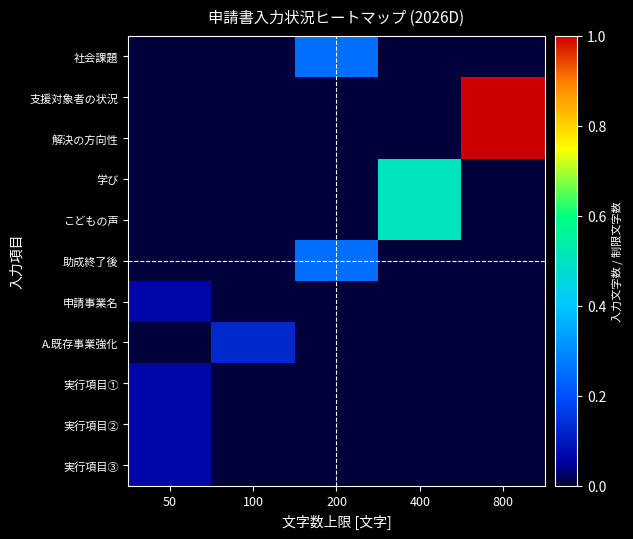

Reading right to left, extract all data points from this chart.

社会課題: 800=0.0	400=0.0	200=0.2	100=0.0	50=0.0
支援対象者の状況: 800=1.0	400=0.0	200=0.0	100=0.0	50=0.0
解決の方向性: 800=1.0	400=0.0	200=0.0	100=0.0	50=0.0
学び: 800=0.0	400=0.5	200=0.0	100=0.0	50=0.0
こどもの声: 800=0.0	400=0.5	200=0.0	100=0.0	50=0.0
助成終了後: 800=0.0	400=0.0	200=0.2	100=0.0	50=0.0
申請事業名: 800=0.0	400=0.0	200=0.0	100=0.0	50=0.1
A.既存事業強化: 800=0.0	400=0.0	200=0.0	100=0.1	50=0.0
実行項目①: 800=0.0	400=0.0	200=0.0	100=0.0	50=0.1
実行項目②: 800=0.0	400=0.0	200=0.0	100=0.0	50=0.1
実行項目③: 800=0.0	400=0.0	200=0.0	100=0.0	50=0.1